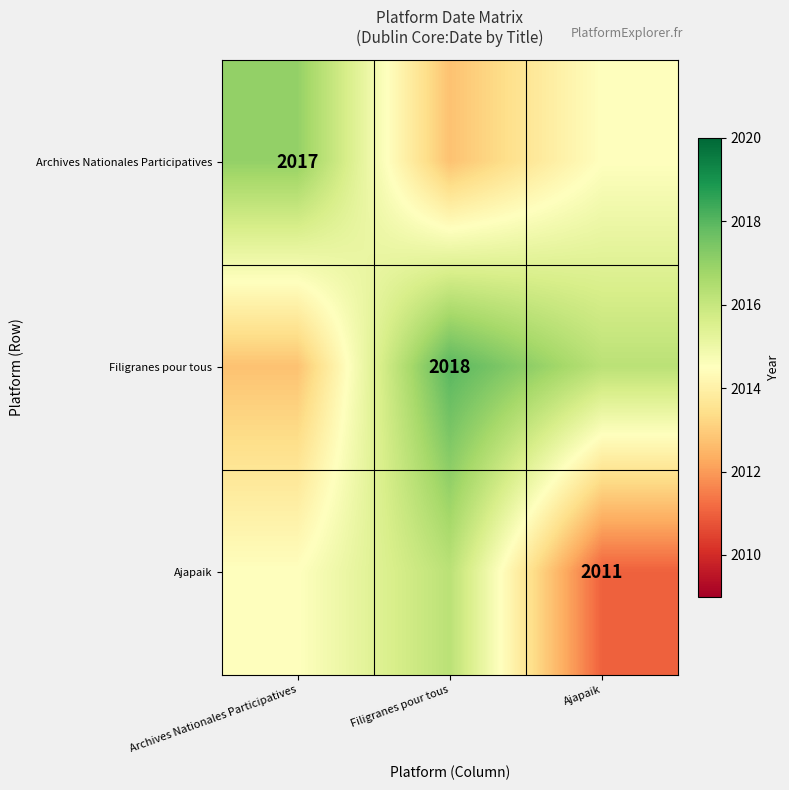

List the series in order of their peak value, highest first.

Filigranes pour tous, Archives Nationales Participatives, Ajapaik